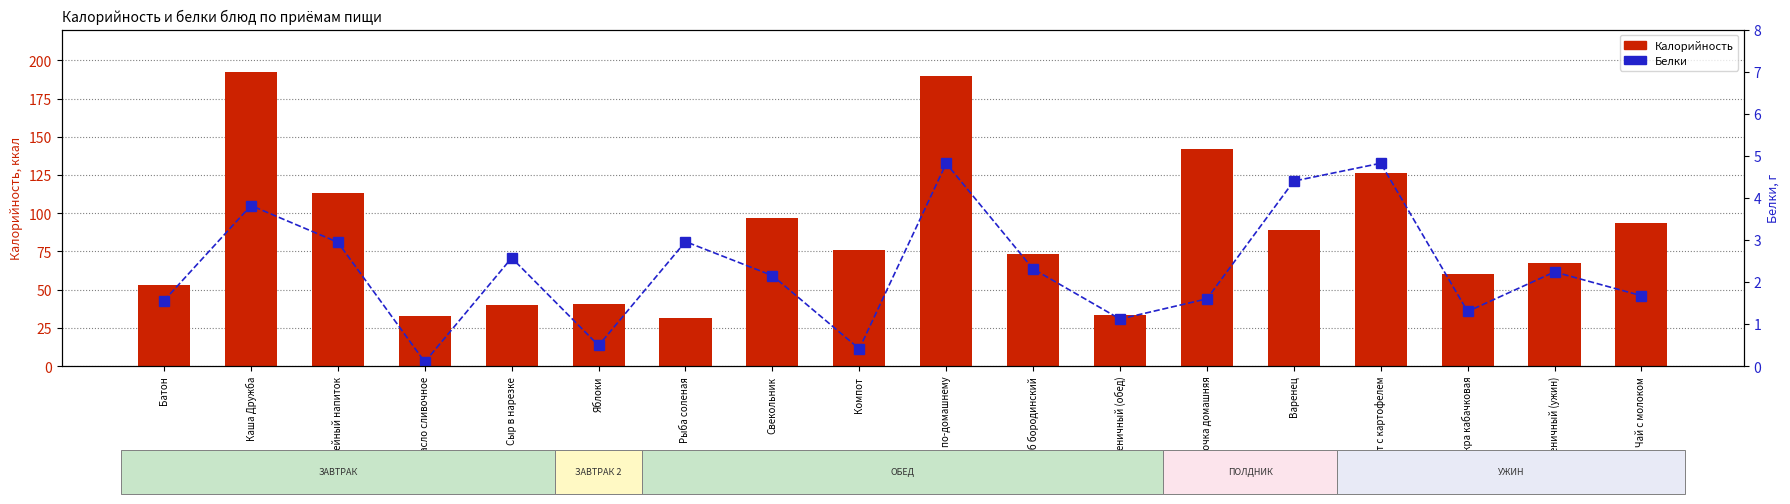

The Калорийность series shows 142.2 at Булочка домашняя. True or false?

True